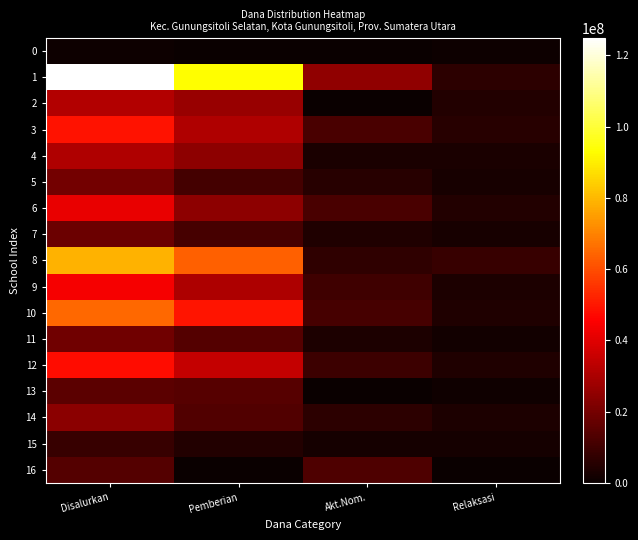

How many distinct data groups are displayed?

17